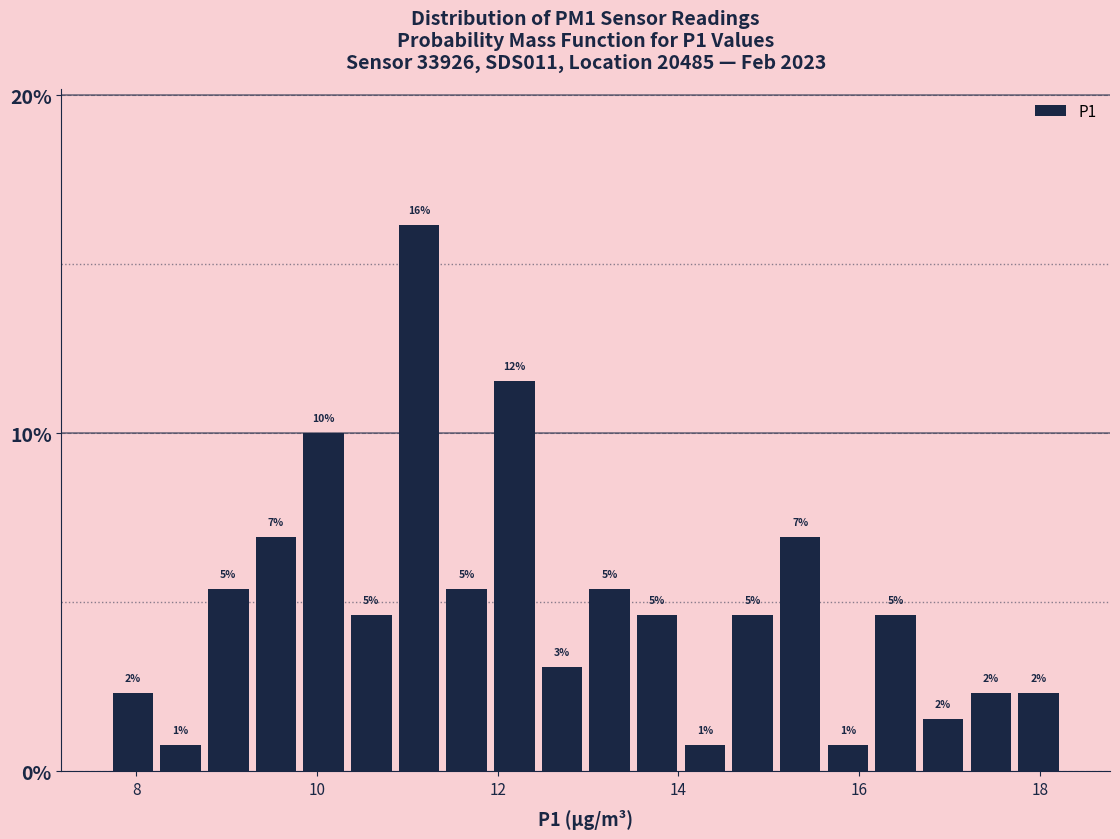

Around what value on the x-axis is the tallest bar? Give the approximate position of its centre, as read against the axis.

11.2